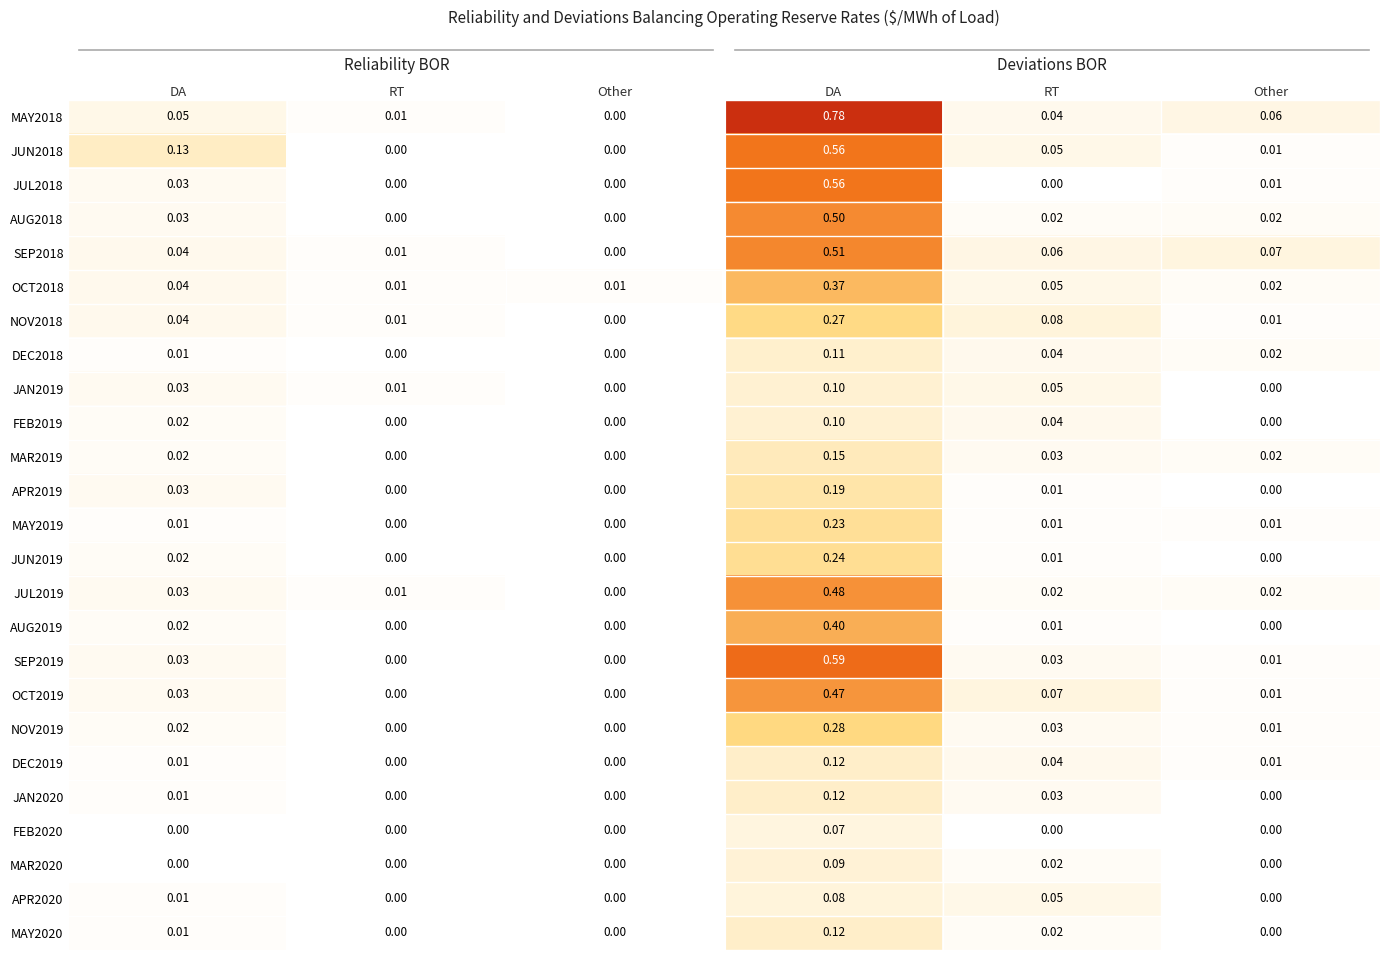

Reading right to left, extract all data points from this chart.

MAY2018: 0.1	0.0	0.8	0.0	0.0	0.1
JUN2018: 0.0	0.1	0.6	0.0	0.0	0.1
JUL2018: 0.0	0.0	0.6	0.0	0.0	0.0
AUG2018: 0.0	0.0	0.5	0.0	0.0	0.0
SEP2018: 0.1	0.1	0.5	0.0	0.0	0.0
OCT2018: 0.0	0.1	0.4	0.0	0.0	0.0
NOV2018: 0.0	0.1	0.3	0.0	0.0	0.0
DEC2018: 0.0	0.0	0.1	0.0	0.0	0.0
JAN2019: 0.0	0.1	0.1	0.0	0.0	0.0
FEB2019: 0.0	0.0	0.1	0.0	0.0	0.0
MAR2019: 0.0	0.0	0.1	0.0	0.0	0.0
APR2019: 0.0	0.0	0.2	0.0	0.0	0.0
MAY2019: 0.0	0.0	0.2	0.0	0.0	0.0
JUN2019: 0.0	0.0	0.2	0.0	0.0	0.0
JUL2019: 0.0	0.0	0.5	0.0	0.0	0.0
AUG2019: 0.0	0.0	0.4	0.0	0.0	0.0
SEP2019: 0.0	0.0	0.6	0.0	0.0	0.0
OCT2019: 0.0	0.1	0.5	0.0	0.0	0.0
NOV2019: 0.0	0.0	0.3	0.0	0.0	0.0
DEC2019: 0.0	0.0	0.1	0.0	0.0	0.0
JAN2020: 0.0	0.0	0.1	0.0	0.0	0.0
FEB2020: 0.0	0.0	0.1	0.0	0.0	0.0
MAR2020: 0.0	0.0	0.1	0.0	0.0	0.0
APR2020: 0.0	0.1	0.1	0.0	0.0	0.0
MAY2020: 0.0	0.0	0.1	0.0	0.0	0.0